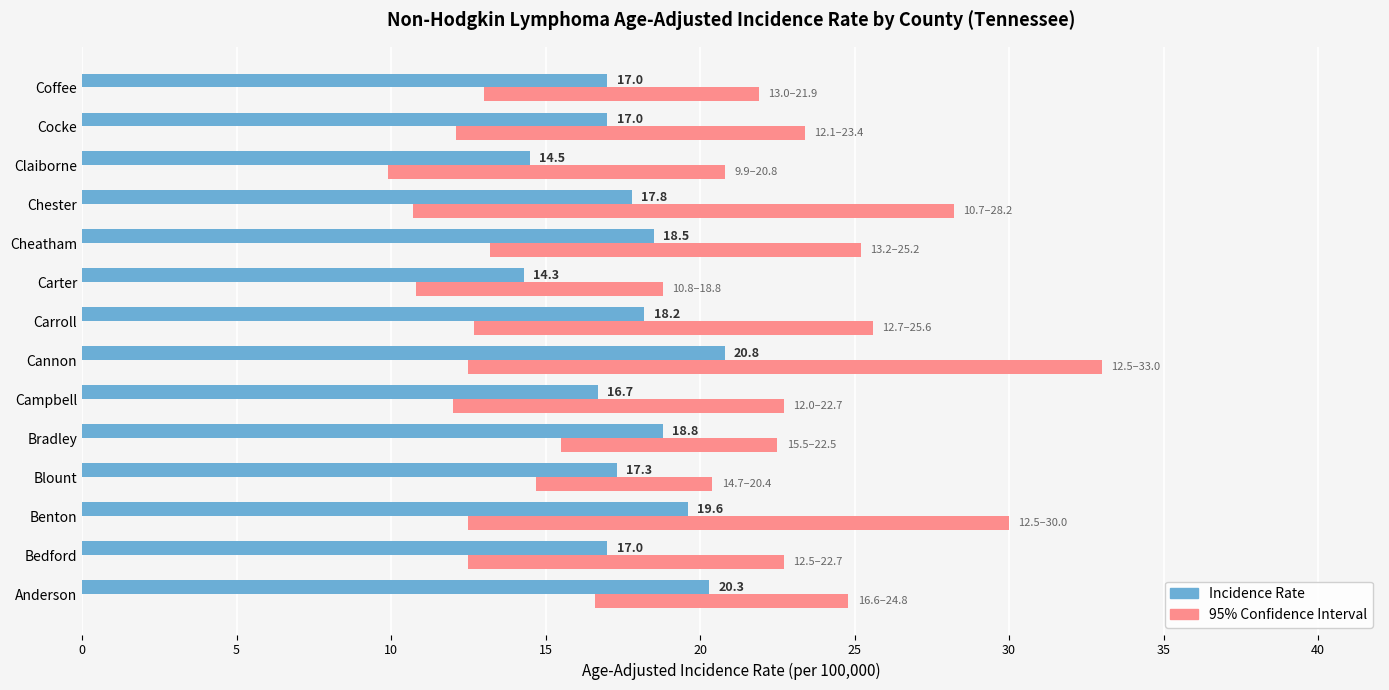

Reading left to right, list all the values displayed in this chart.

Incidence Rate: 20.3	17.0	19.6	17.3	18.8	16.7	20.8	18.2	14.3	18.5	17.8	14.5	17.0	17.0
95% Confidence Interval: 8.2	10.2	17.5	5.7	7.0	10.7	20.5	12.9	8.0	12.0	17.5	10.9	11.3	8.9